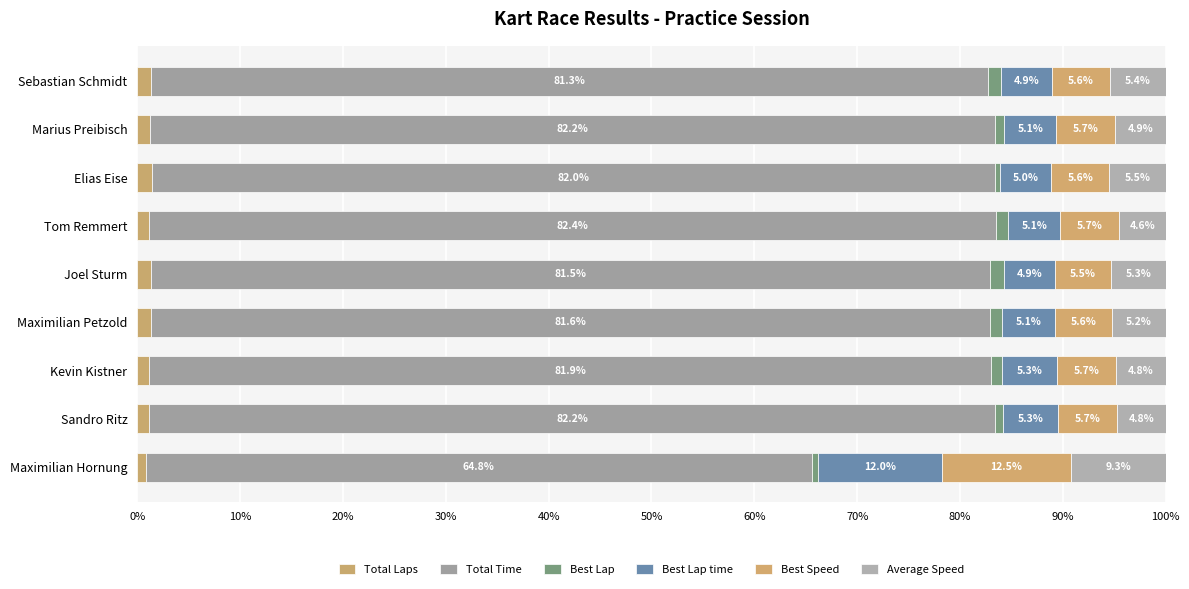

What is the average value of the Best Lap series?

1.0